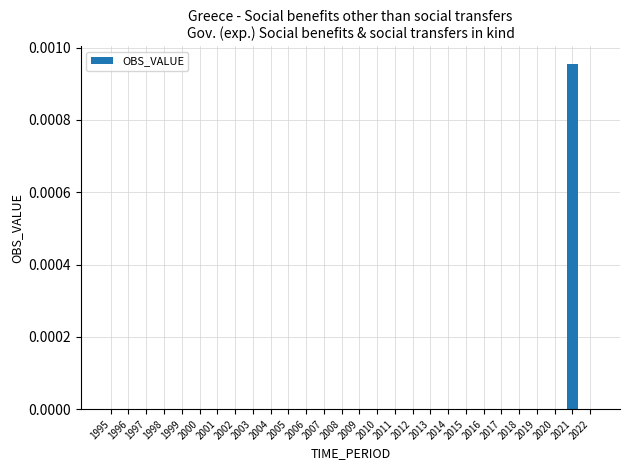

How many data points does each series have?

28